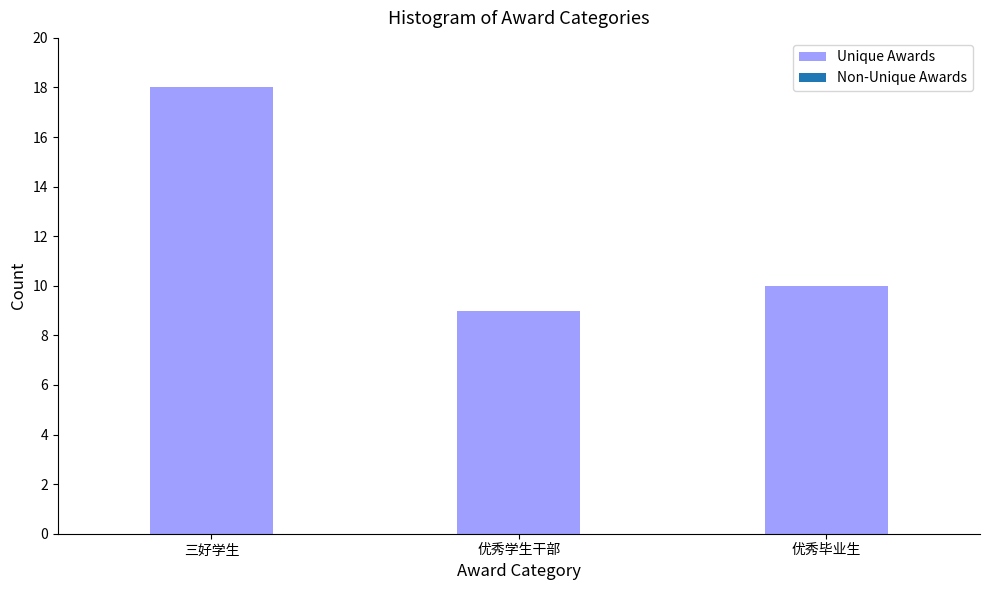

Reading right to left, what are all the values shown in this chart?

10	9	18